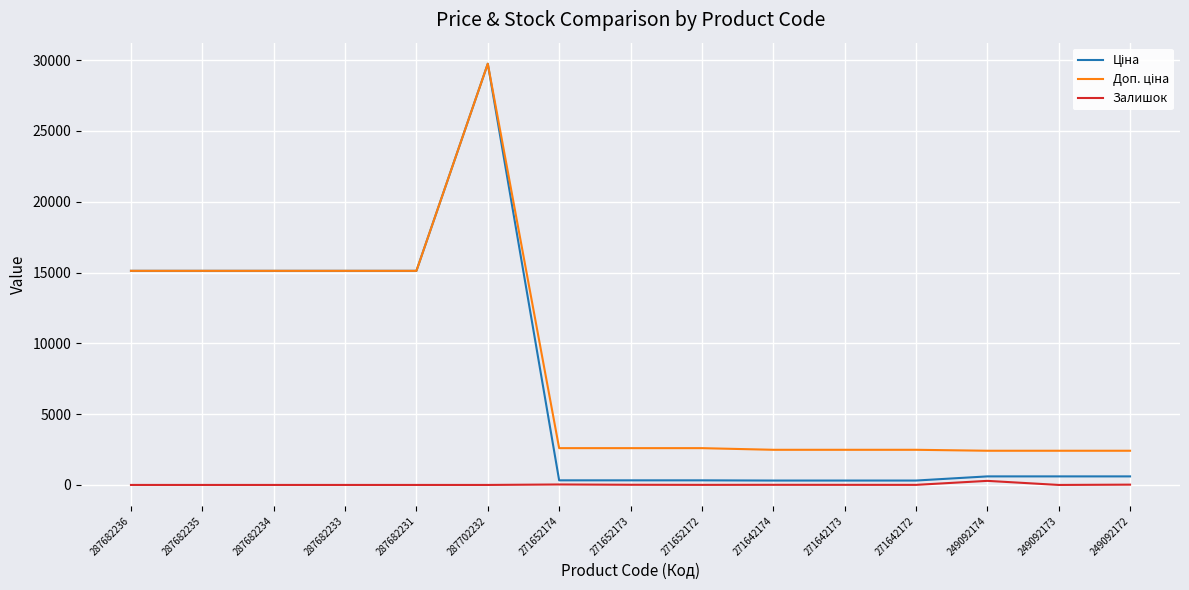

Which label corresponds to the largest value in the chart?

287702232